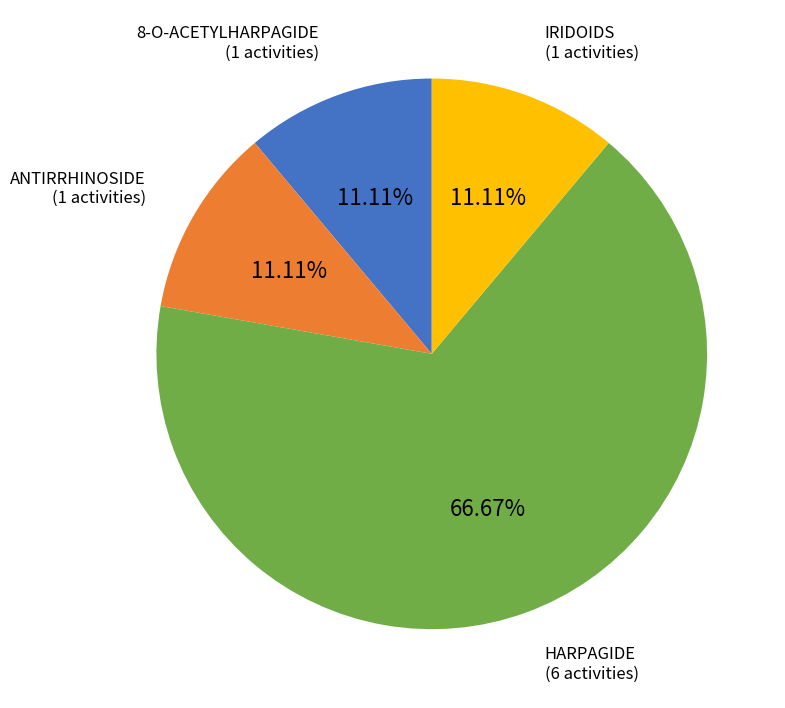

To the nearest percent, what is the difference between the largest and smallest slice percentages?

56%